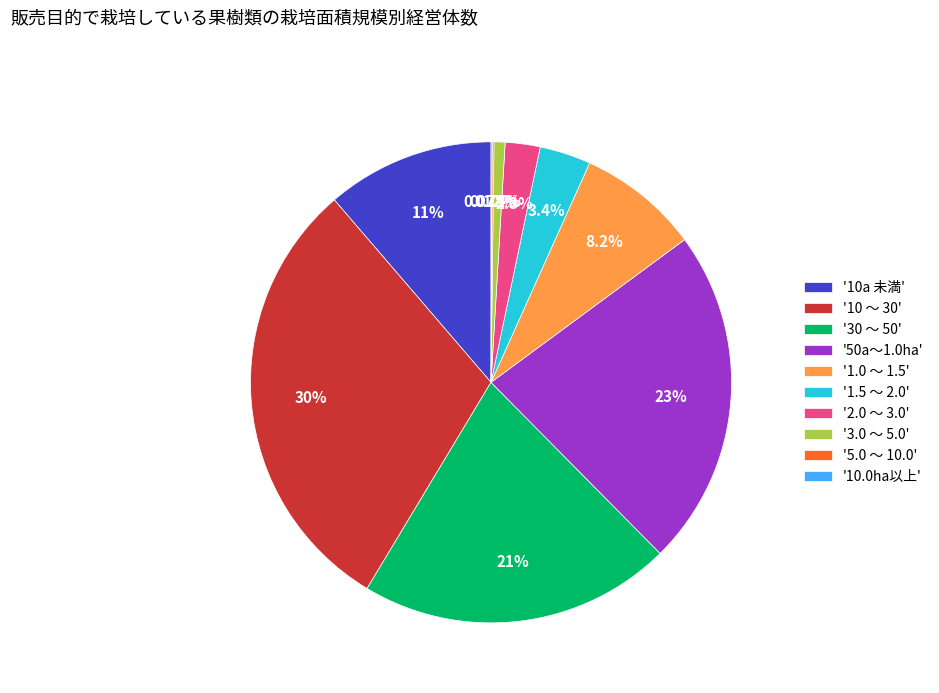

Which category has the biggest portion of the pie?

'10 ～ 30'